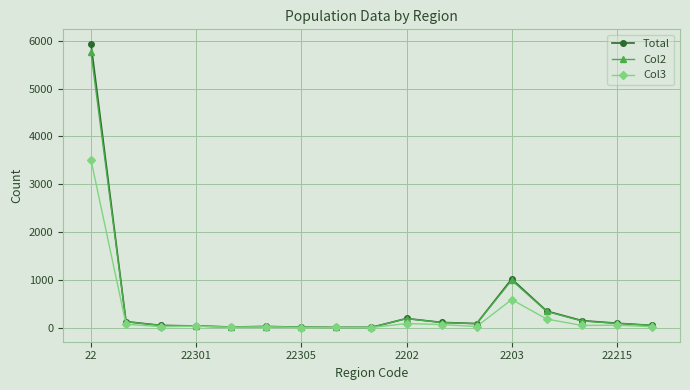

How many data points does each series have?

17